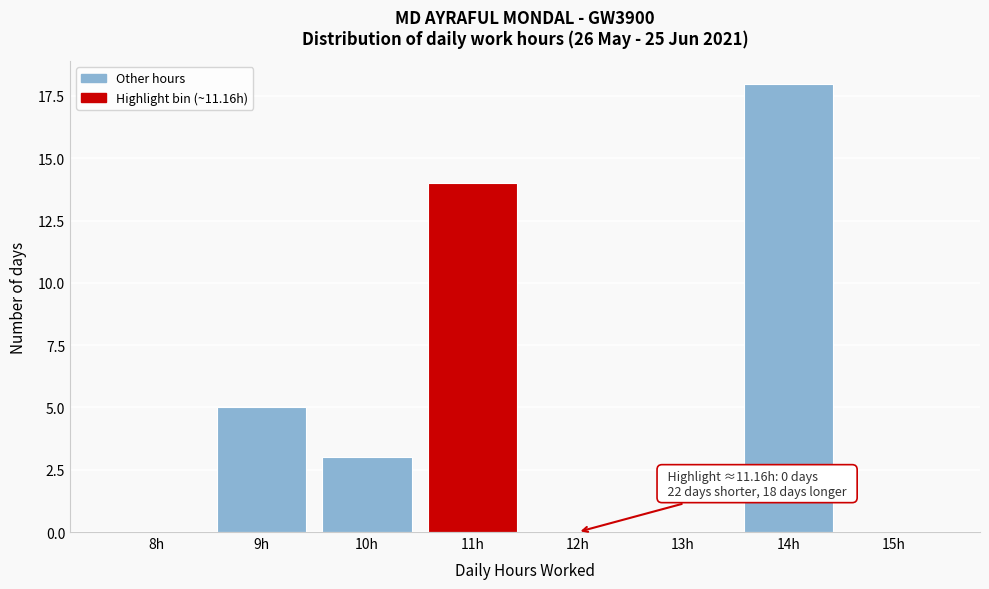

Reading left to right, list all the values displayed in this chart.

8h=0	9h=5	10h=3	11h=14	12h=0	13h=0	14h=18	15h=0